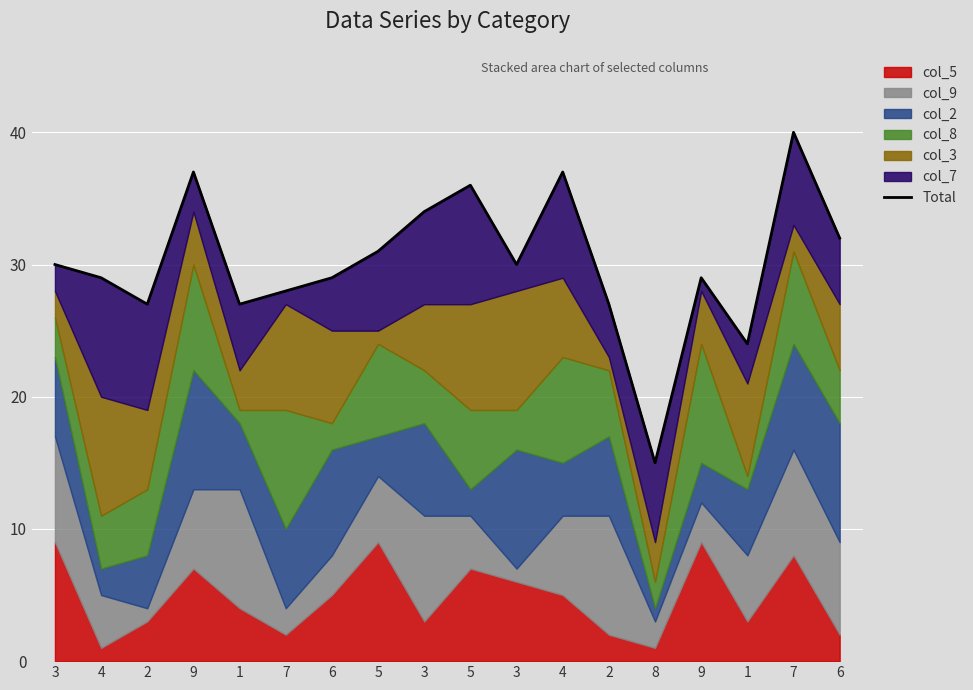

Which label corresponds to the largest value in the chart?

7